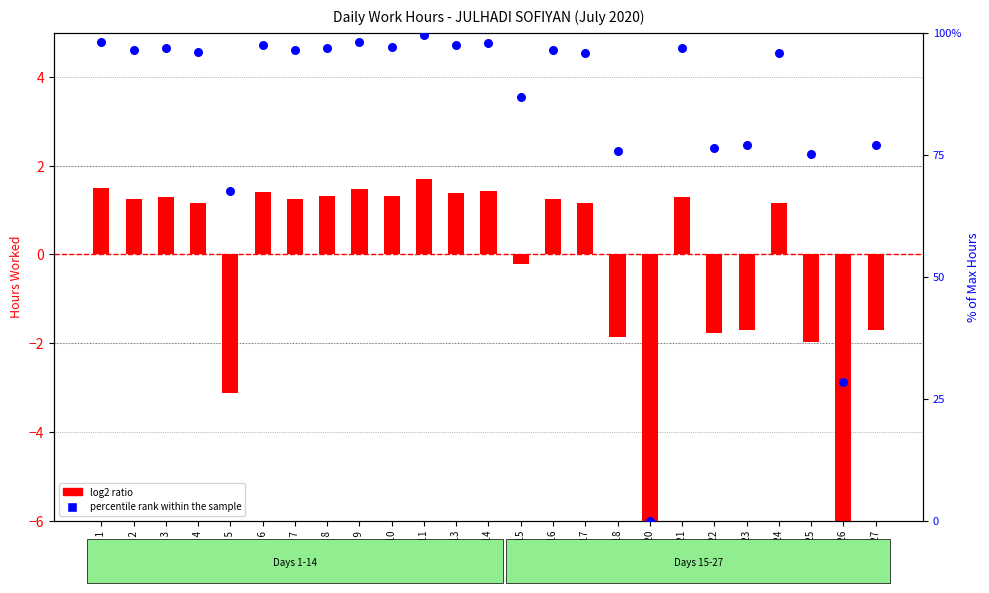

Which series reaches the minimum Y coordinate?

log2 ratio